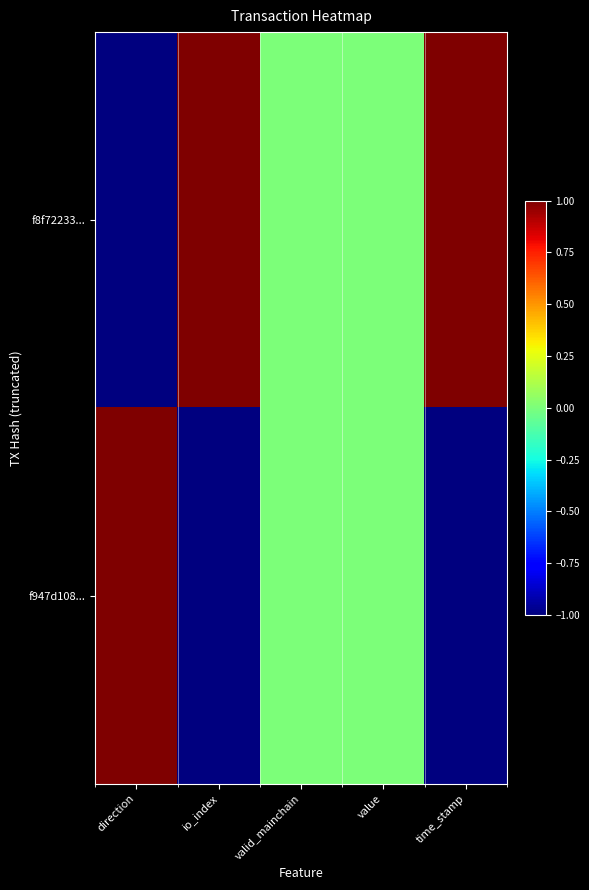

At time_stamp, list the series in order from smallest to largest.

f947d108..., f8f72233...